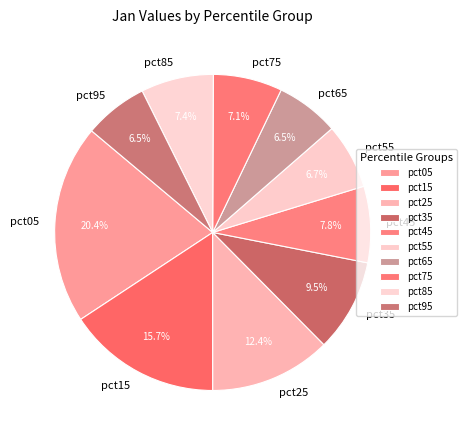

How many slices are in this pie chart?

10